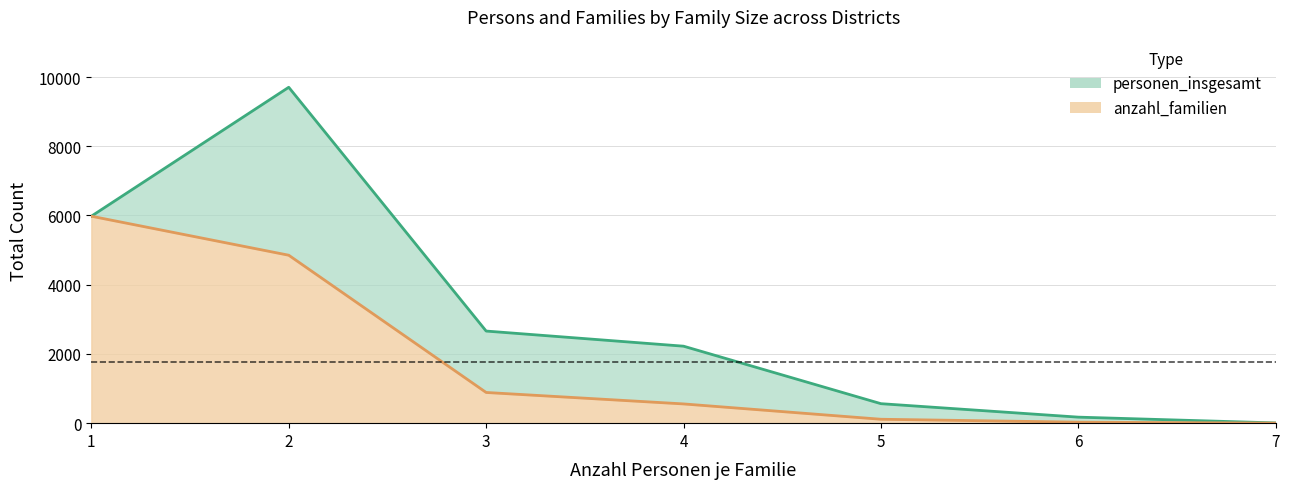

Rank the series by their maximum value, from lowest to highest.

anzahl_familien, personen_insgesamt